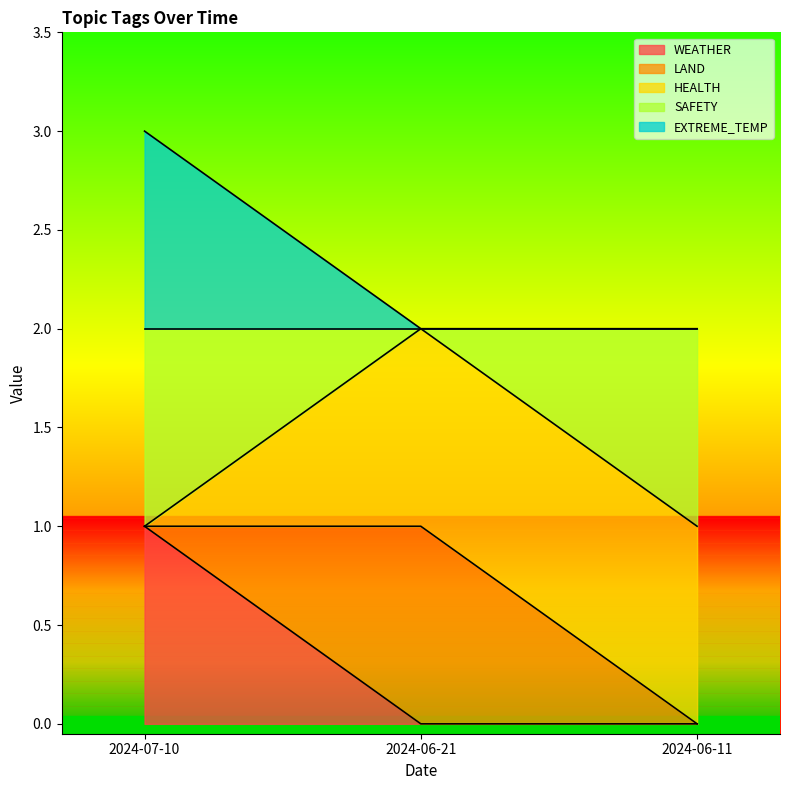

Is it true that LAND equals 1 at 2024-06-11?

False